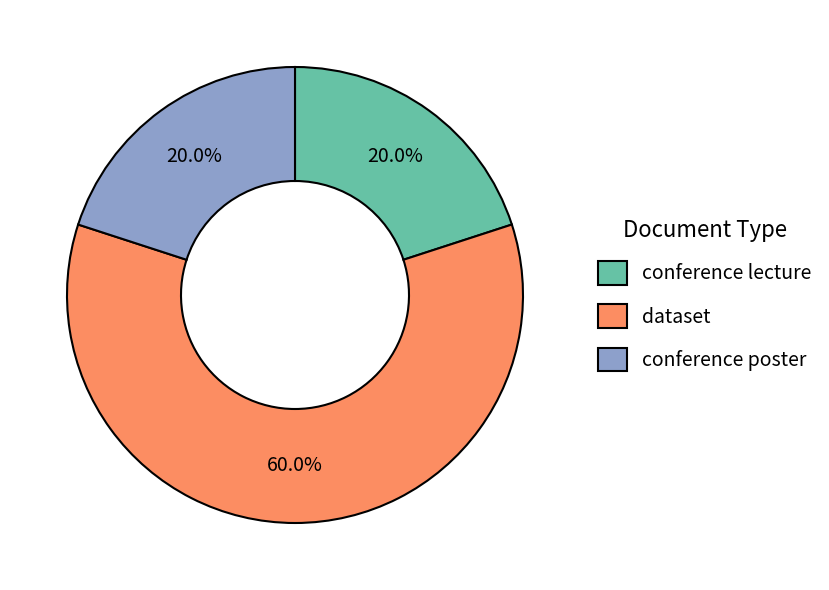

True or false: conference poster accounts for 11% of the total.

False